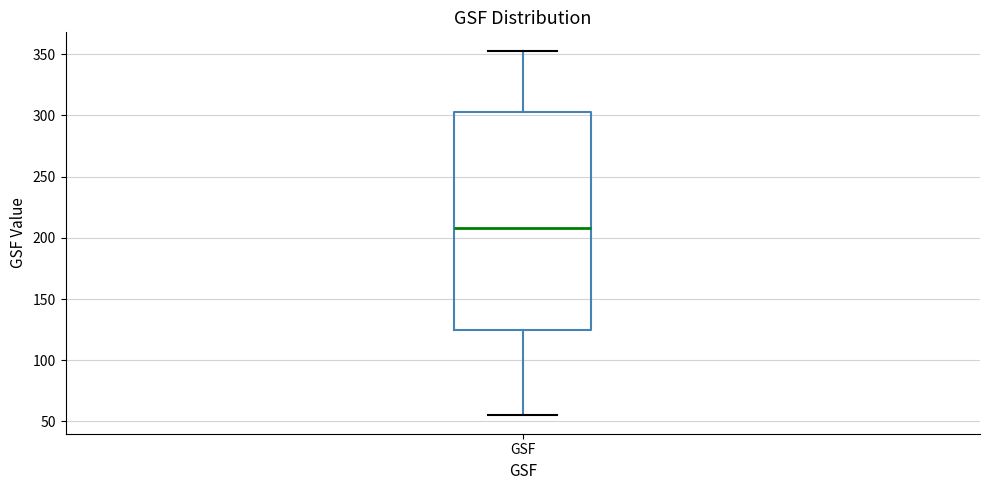

Read this box plot against the y-axis: the position of the median line, the range covered by the box, and the ends of both whiskers. The values are not printed on the chart, so give them approximately, as read against the axis.

median 210, box 125 to 305, whiskers 55 to 355